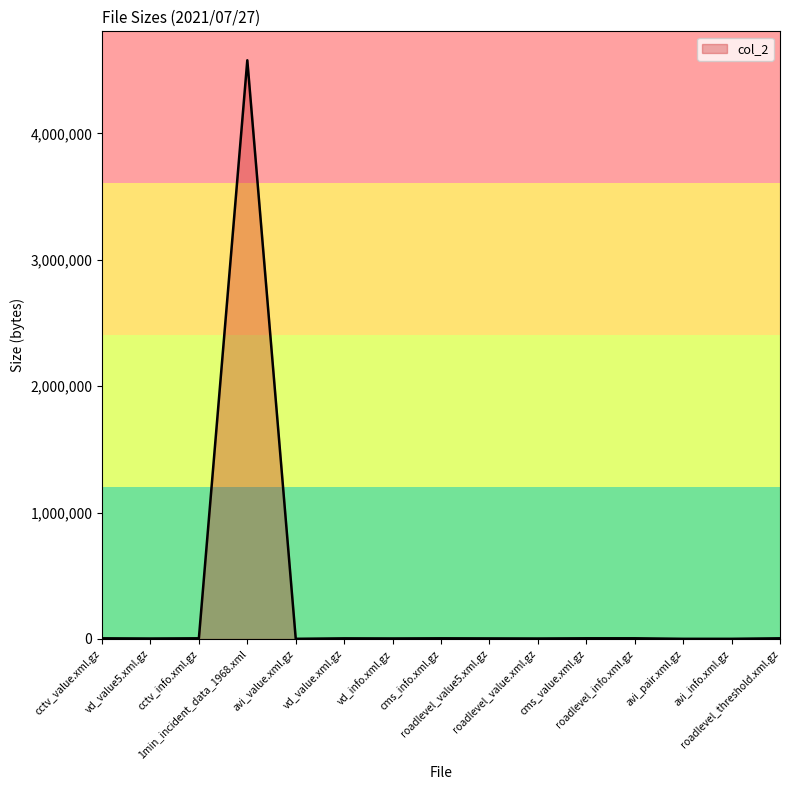

What is the average value?

309160